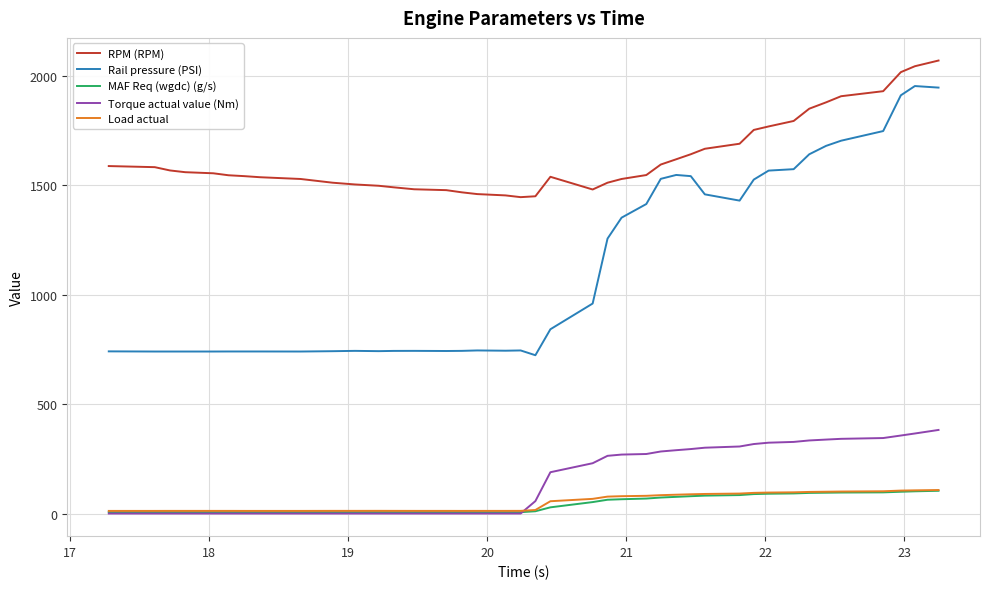

Does the chart have visible grid lines?

Yes